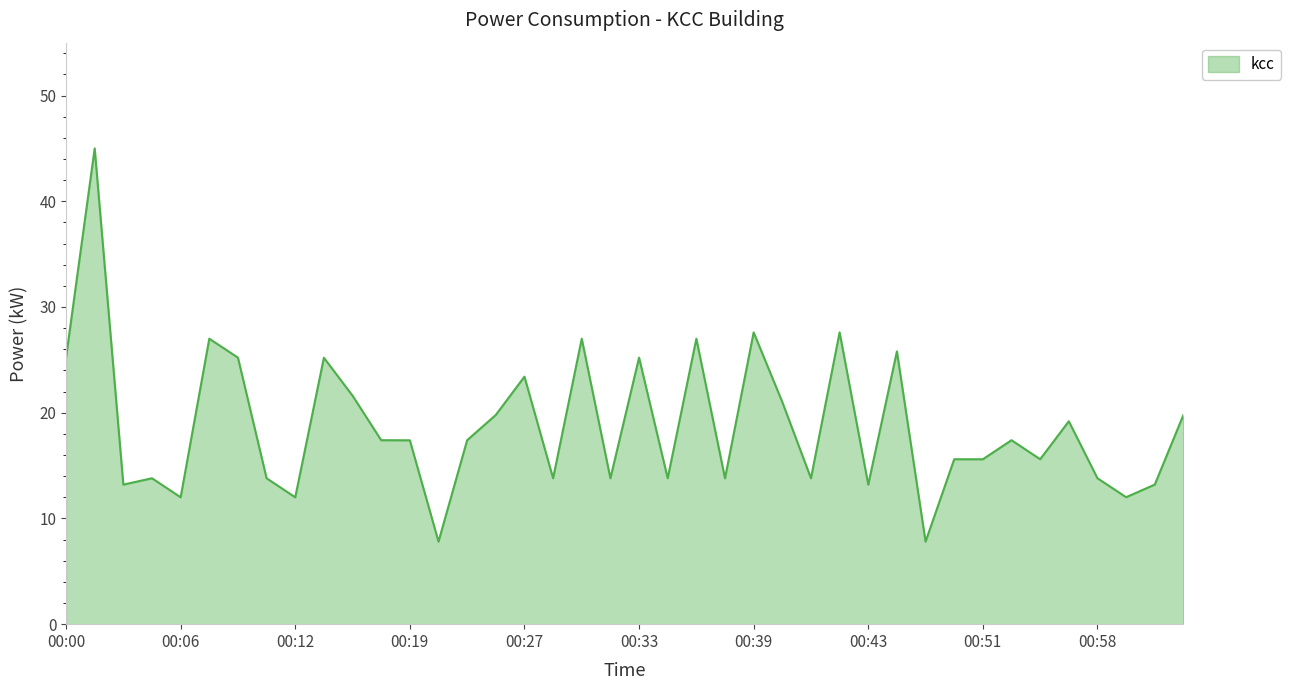

Does the chart have visible grid lines?

No